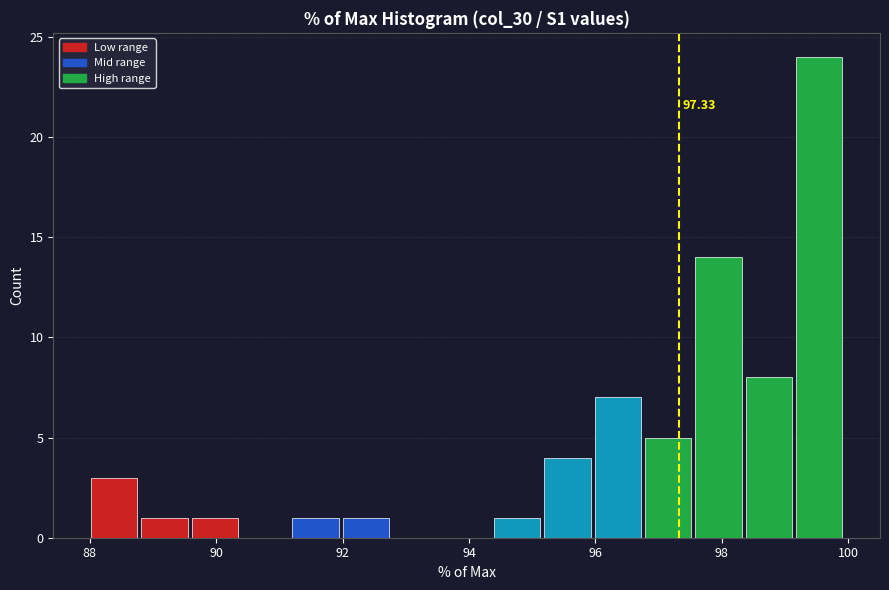

Read against the x-axis, roughly where is the centre of the tallest bar?

99.6